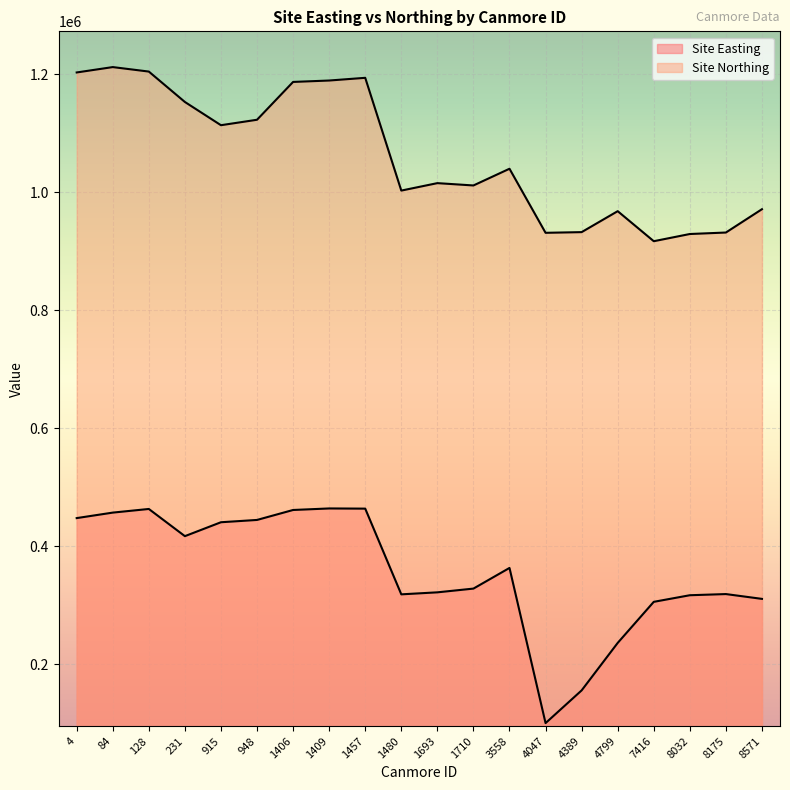

What is the value of the Site Northing point at the 15th from the left?

932670